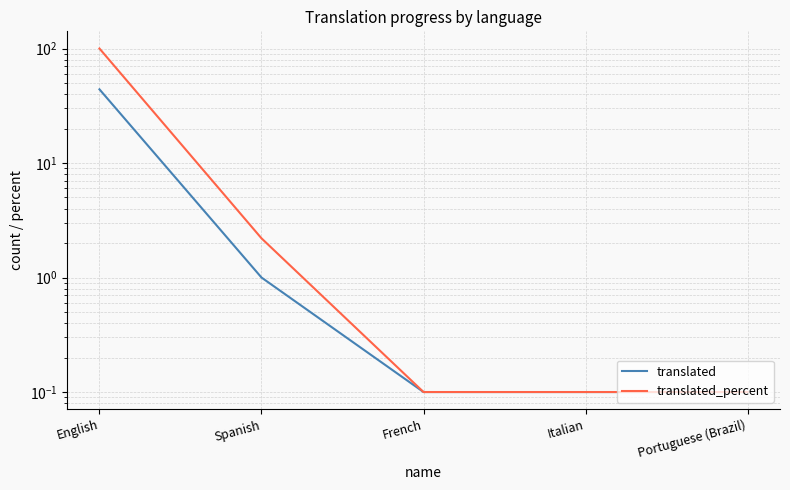

Which series has the largest range (max minus min)?

translated_percent